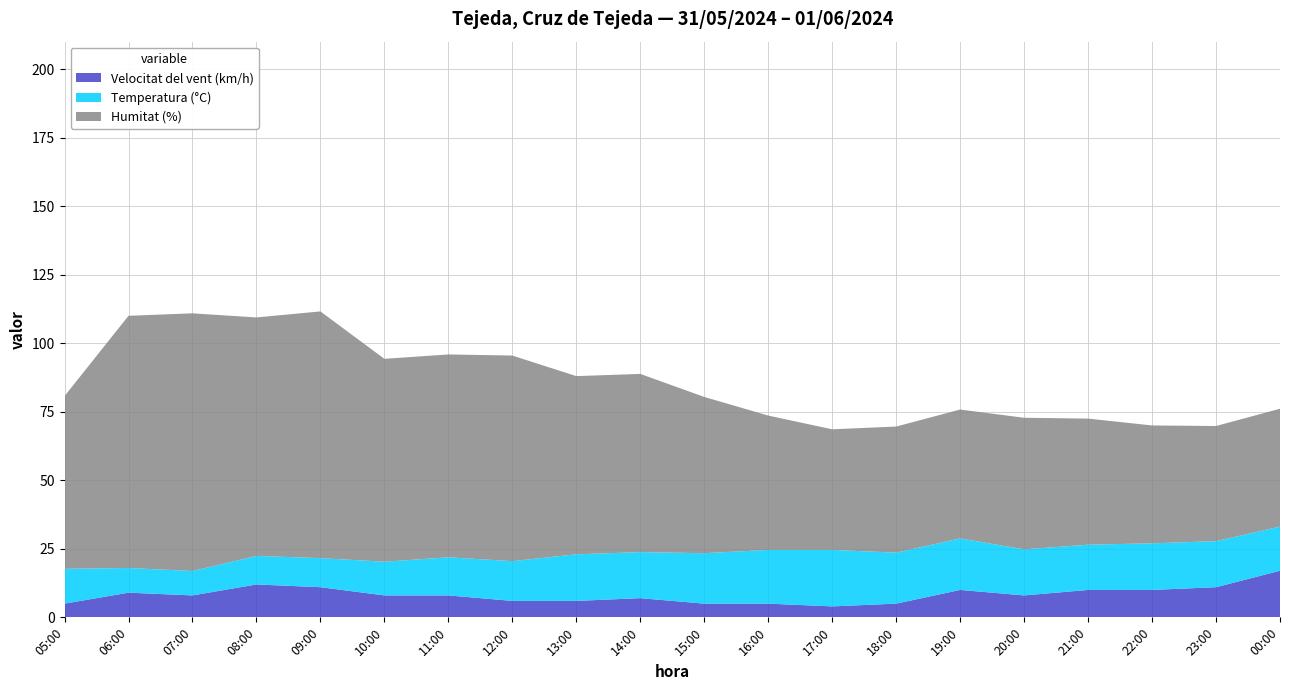

Reading left to right, list all the values displayed in this chart.

Temperatura (°C): 12.7	9.0	8.9	10.4	10.6	12.3	13.9	14.5	17.0	16.8	18.4	19.6	20.6	18.6	18.8	16.8	16.5	17.0	16.8	16.1
Humitat (%): 63.0	92.0	94.0	87.0	90.0	74.0	74.0	75.0	65.0	65.0	57.0	49.0	44.0	46.0	47.0	48.0	46.0	43.0	42.0	43.0
Velocitat del vent (km/h): 5.0	9.0	8.0	12.0	11.0	8.0	8.0	6.0	6.0	7.0	5.0	5.0	4.0	5.0	10.0	8.0	10.0	10.0	11.0	17.0